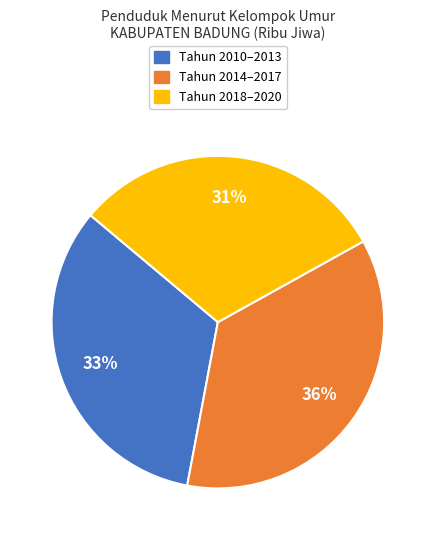

Do Tahun 2010–2013 and Tahun 2018–2020 together represent more than half of the pie?

Yes